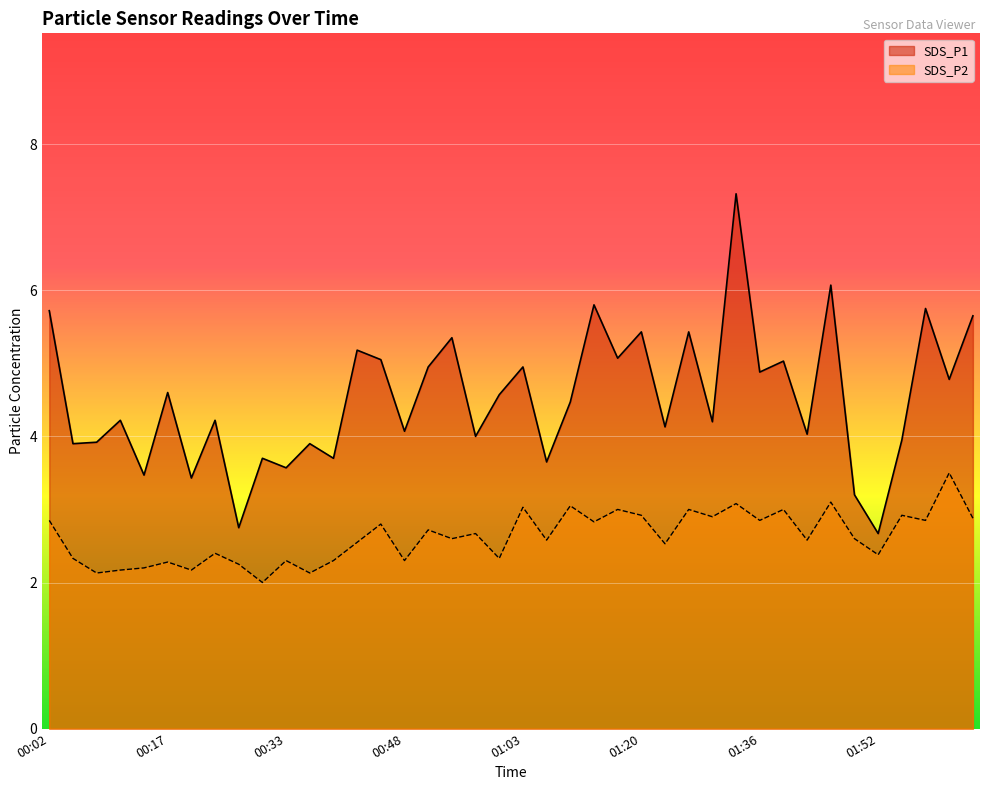

Rank the series by their maximum value, from lowest to highest.

SDS_P2, SDS_P1